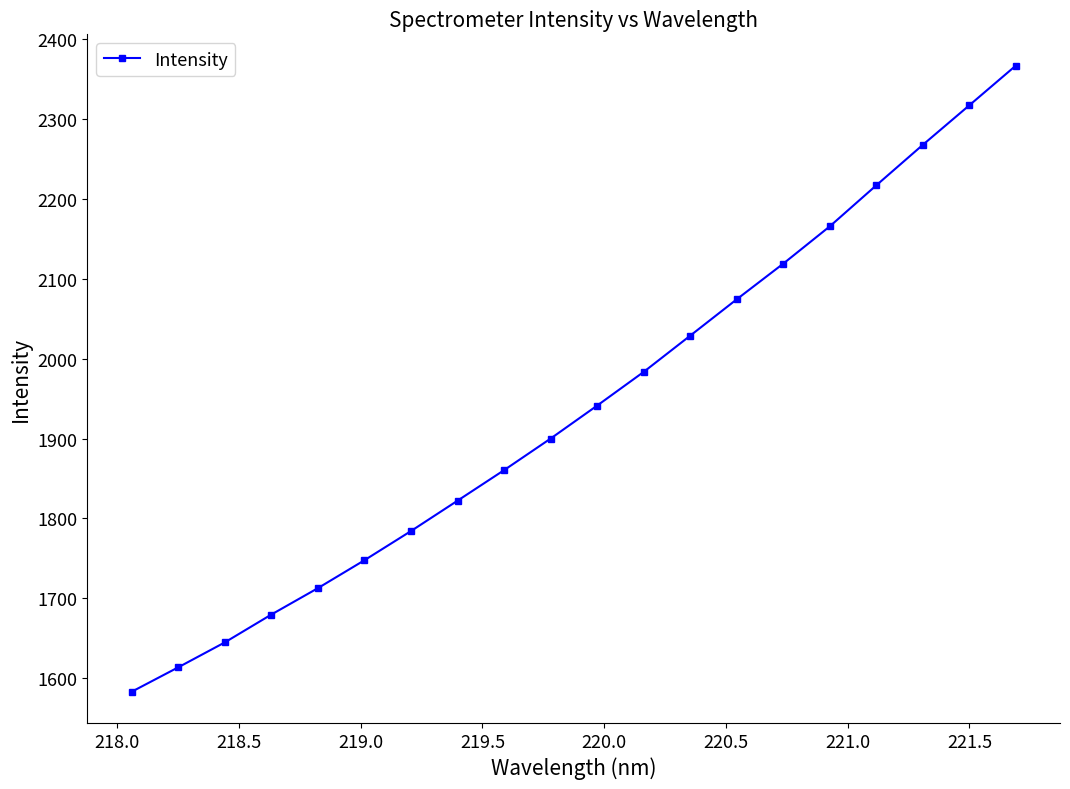

Reading left to right, what are all the values shown in this chart?

1582.8	1613.4	1644.6	1679.5	1712.6	1747.6	1784.1	1822.2	1860.4	1900.0	1941.3	1983.5	2028.9	2074.5	2119.1	2165.8	2217.2	2267.9	2317.5	2367.2